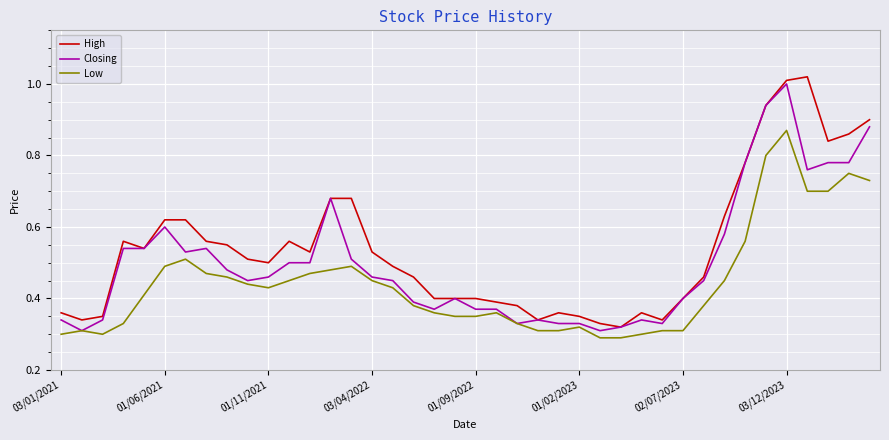

List the series in order of their overall mean, highest first.

High, Closing, Low